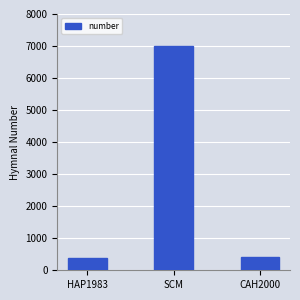

At which label is the value closest to 3690?

CAH2000